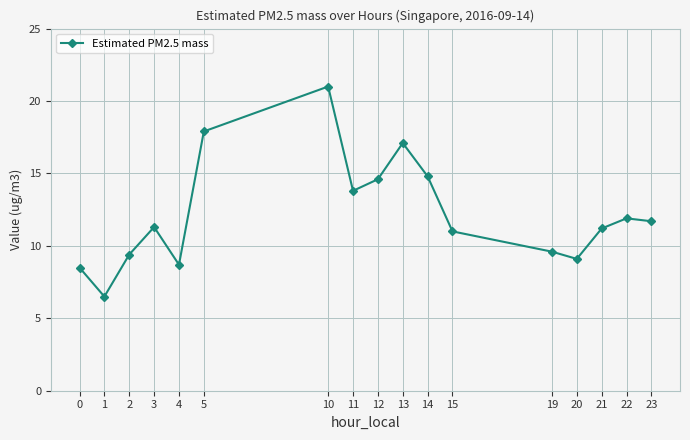

True or false: there are more than 0 points higher than both neighbors.

True